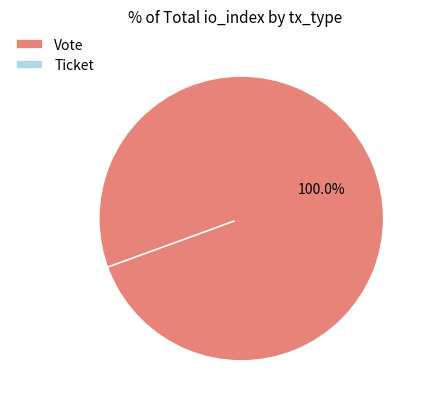

To the nearest percent, what percentage of the pie is Vote?

100%